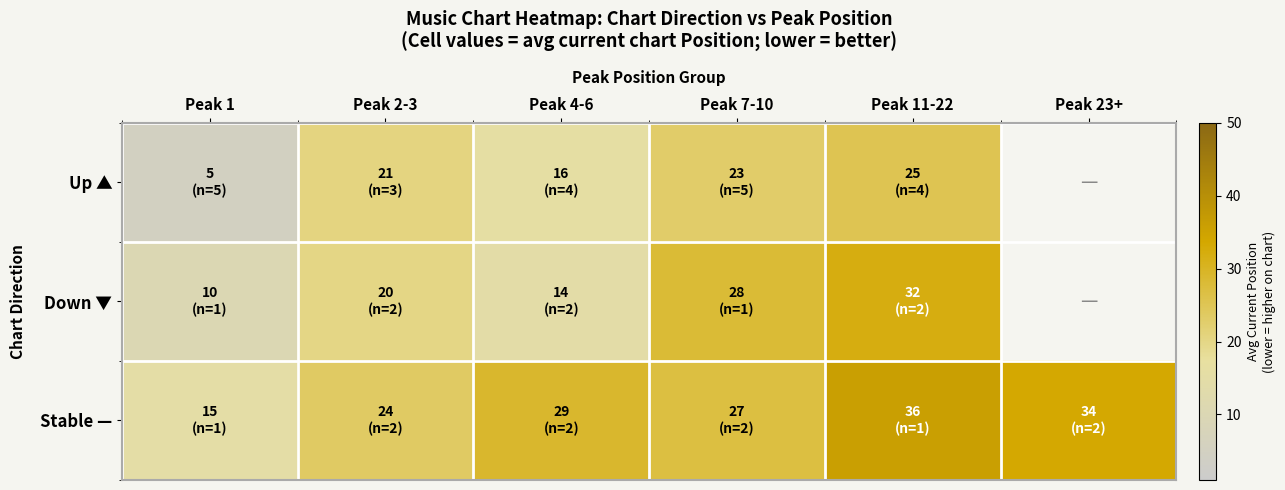

What is the spread (max minus min) of values at Peak 1?

9.8